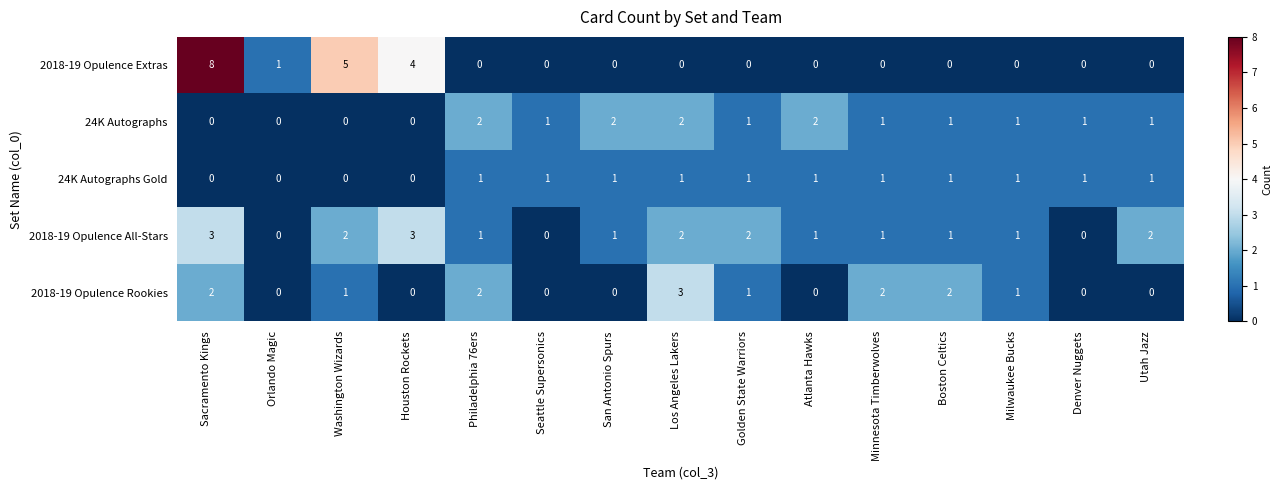

Which series changed the most between Sacramento Kings and Denver Nuggets?

2018-19 Opulence Extras